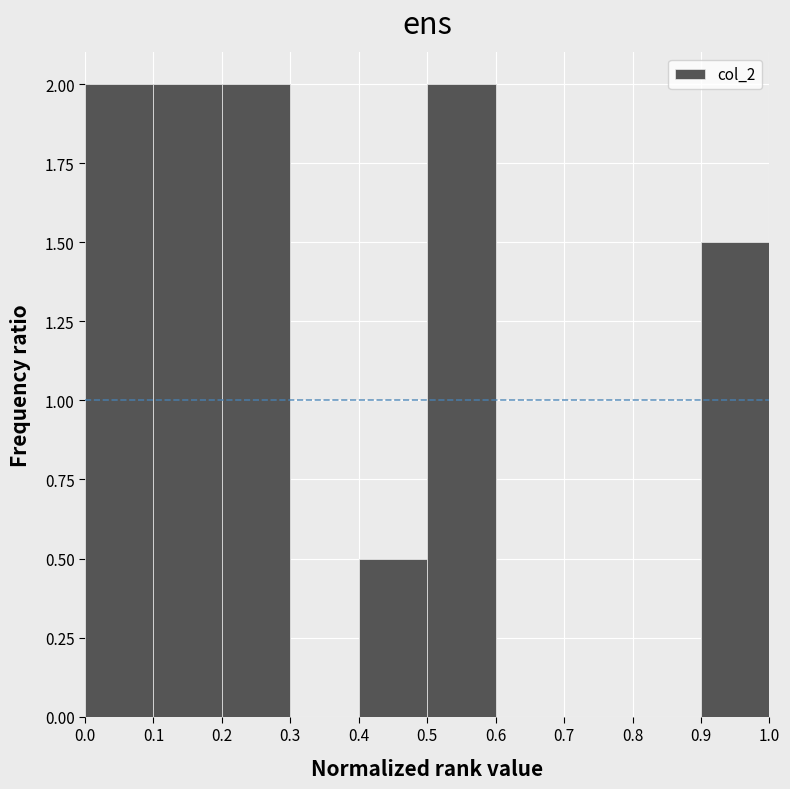

Reading left to right, list every bar in this chart as the range it spans on the x-axis followed by its height. The values are not printed on the chart, so give them approximately, as read against the axis.

0.0 to 0.1: 2.0
0.1 to 0.2: 2.0
0.2 to 0.3: 2.0
0.3 to 0.4: 0
0.4 to 0.5: 0.5
0.5 to 0.6: 2.0
0.6 to 0.7: 0
0.7 to 0.8: 0
0.8 to 0.9: 0
0.9 to 1.0: 1.5